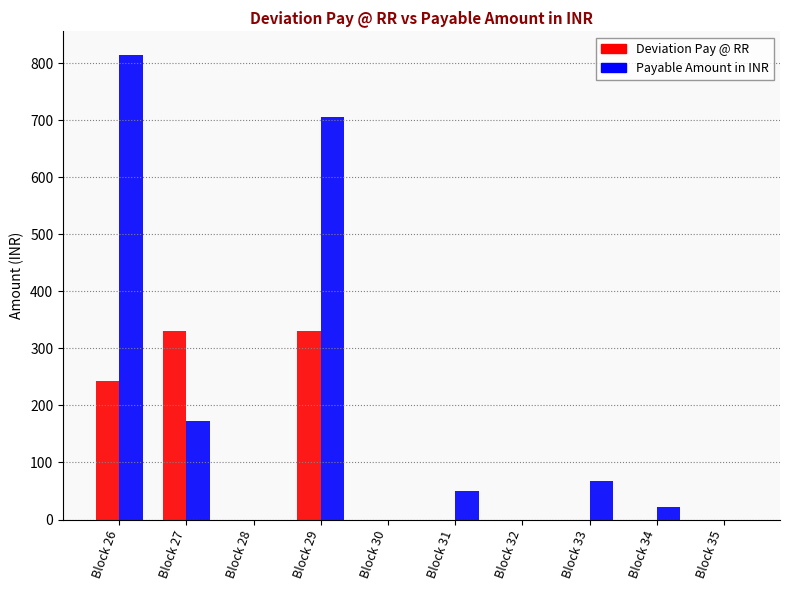

How many series are shown in this chart?

2